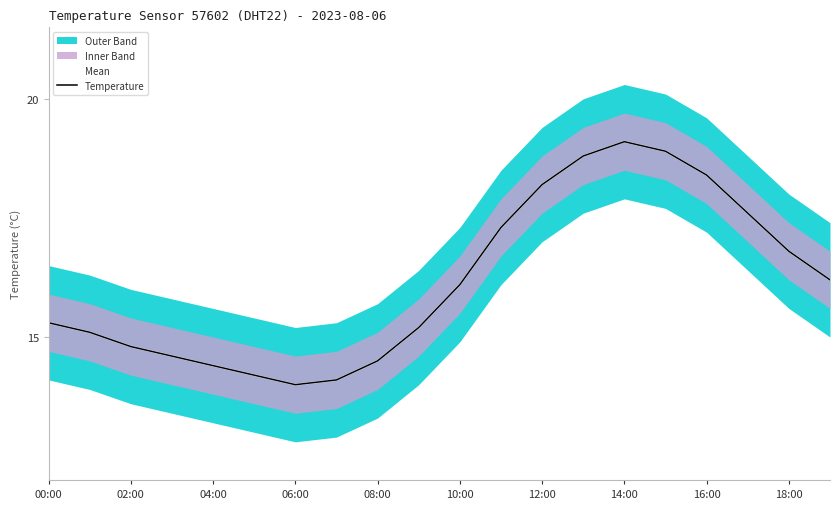

How many data points does each series have?

20